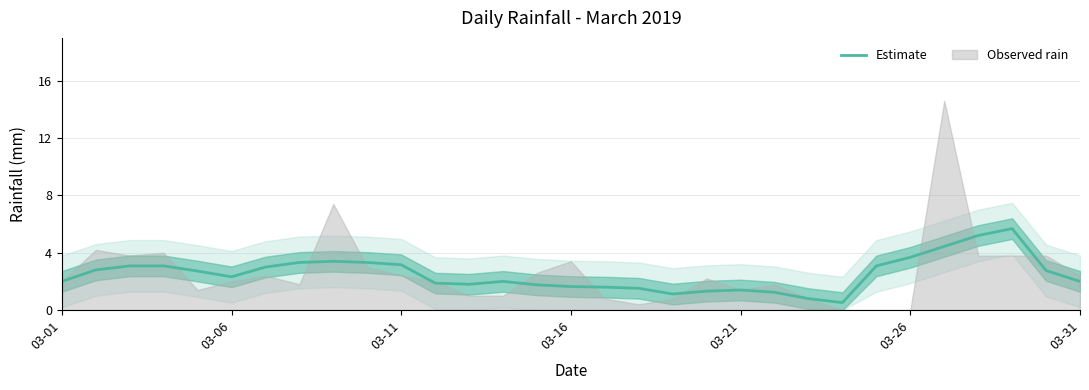

What is the lowest value of the Estimate series?

0.5